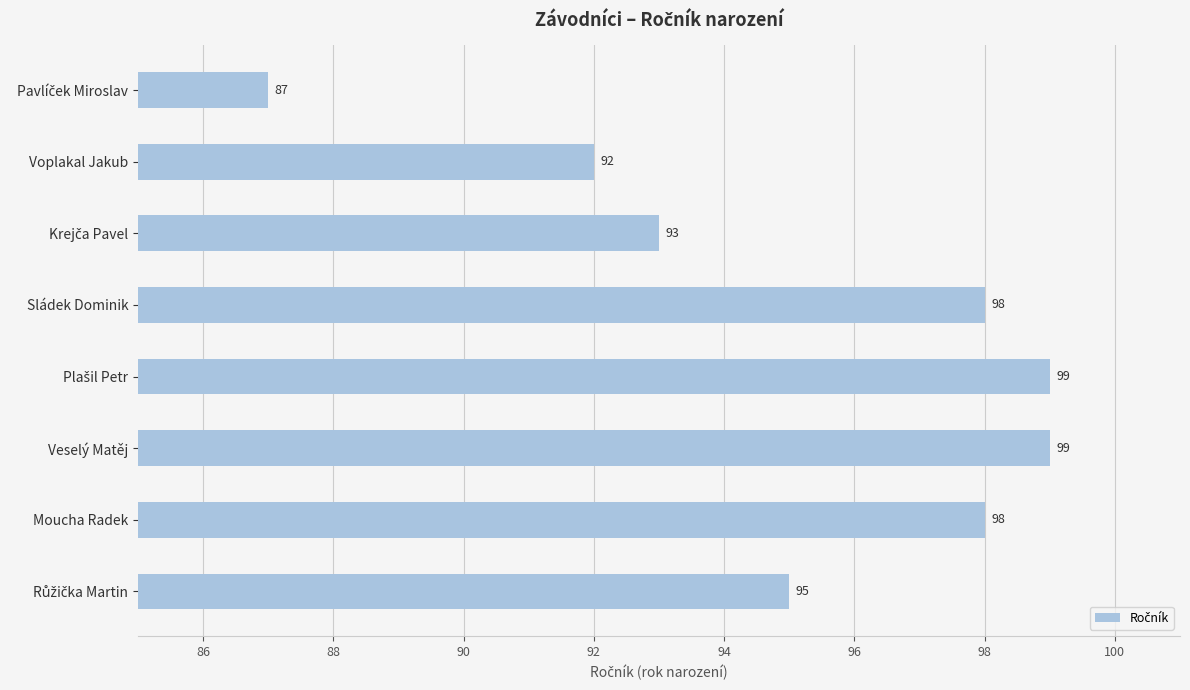

True or false: the data shows 47 at Voplakal Jakub.

False